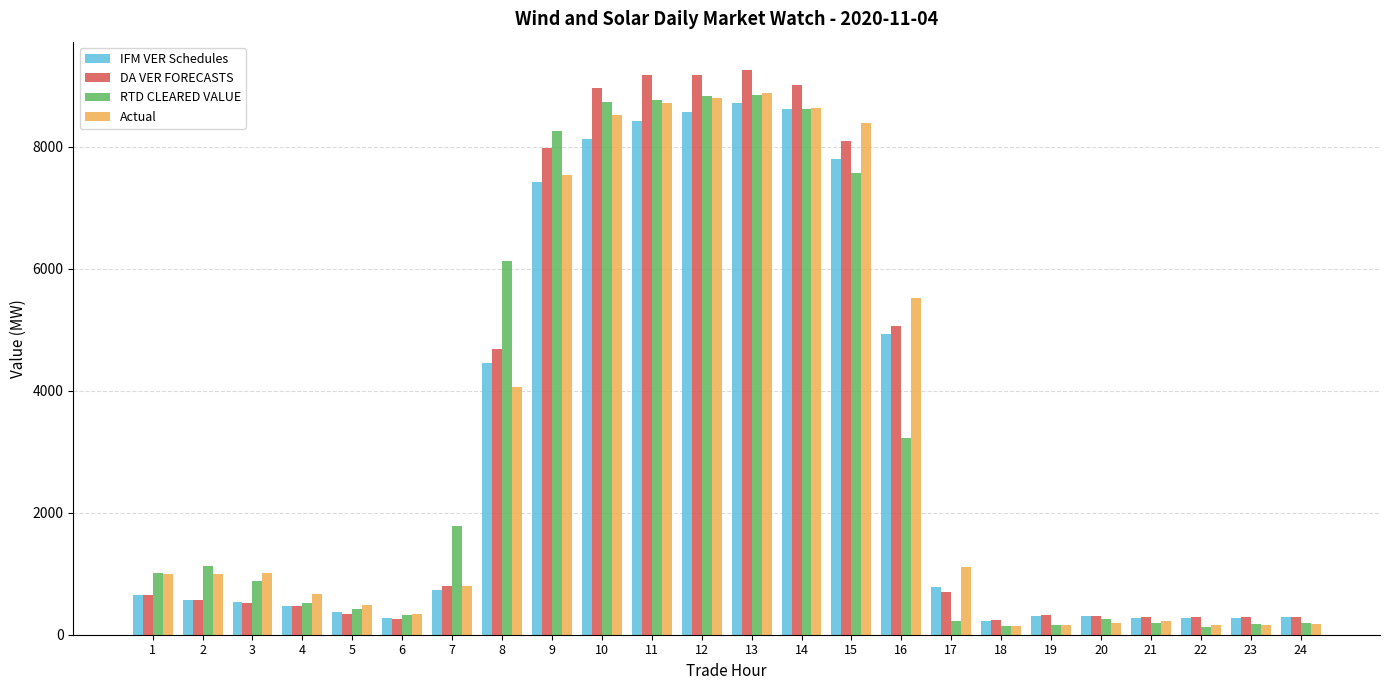

What is the highest value of the Actual series?

8883.3